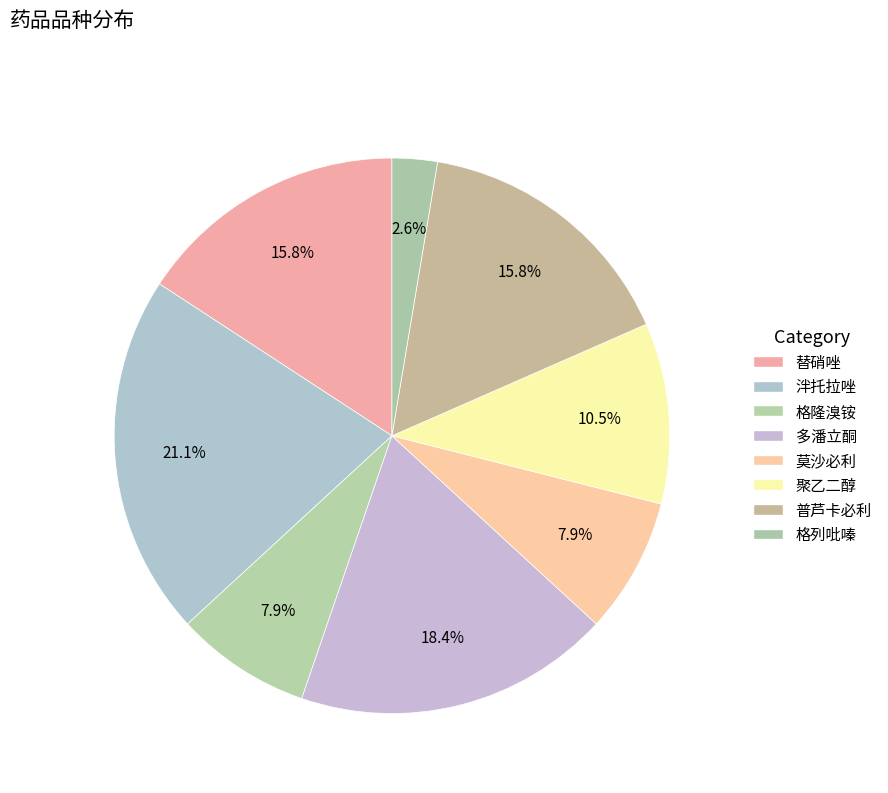

Count the number of slices in the pie.

8